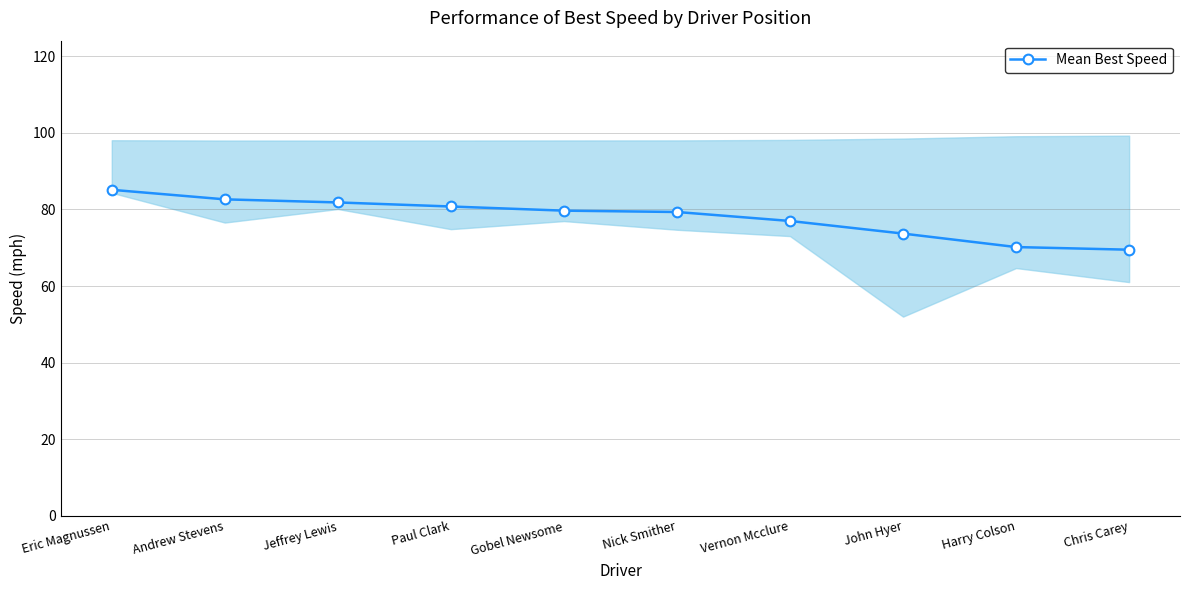

How many categories are shown in the chart?

10